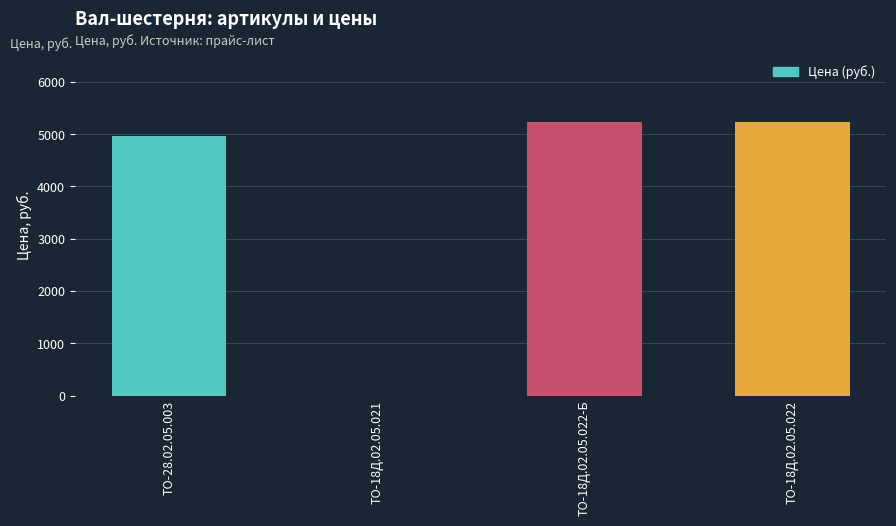

What is the change in value from ТО-28.02.05.003 to ТО-18Д.02.05.022?

+264